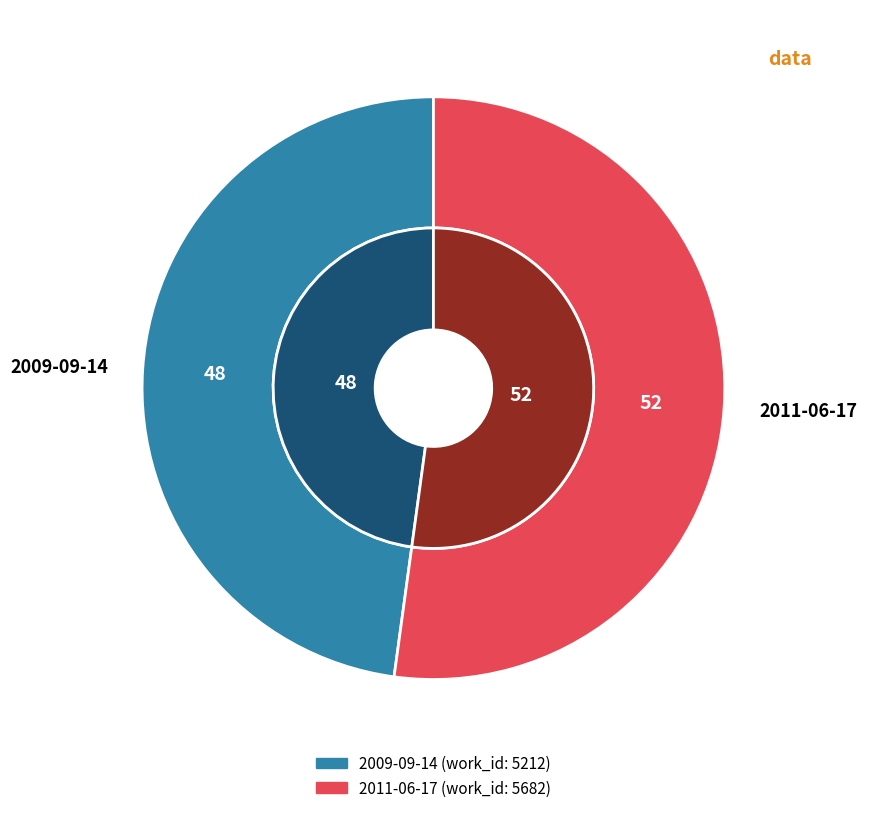

What percentage do 2011-06-17 and 2009-09-14 together represent?

100.0%